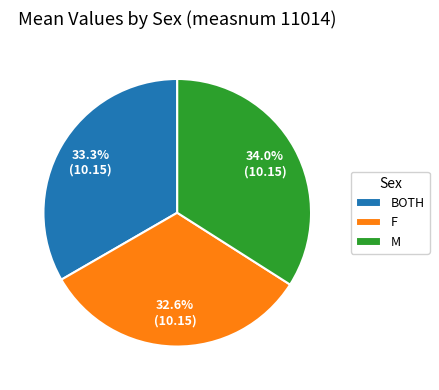

Rank the categories by value from highest to lowest.

M, BOTH, F